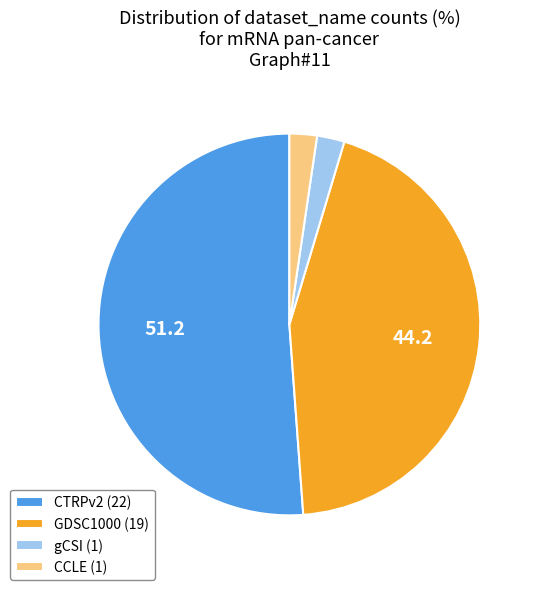

What is the largest slice in the pie chart?

CTRPv2 (22)